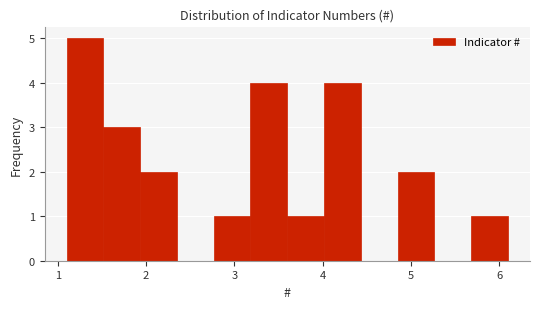

Reading left to right, transcribe this chart: for each bar, give the range it covers on the x-axis and its height. Neither the bar edges nor the heights are printed on the chart, so give them approximately, as read against the axes.

1.1 to 1.5: 5
1.5 to 1.9: 3
1.9 to 2.4: 2
2.4 to 2.8: 0
2.8 to 3.2: 1
3.2 to 3.6: 4
3.6 to 4.0: 1
4.0 to 4.4: 4
4.4 to 4.9: 0
4.9 to 5.3: 2
5.3 to 5.7: 0
5.7 to 6.1: 1